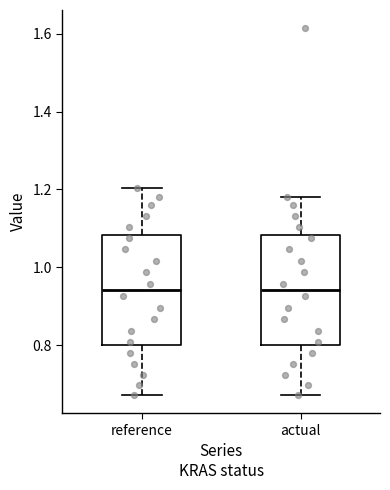

Reading left to right, read every box against the y-axis: the position of its median line, the range the box covers, and the ends of its whiskers. The values are not printed on the chart, so give them approximately, as read against the axis.

reference: median 0.94, box 0.80 to 1.08, whiskers 0.68 to 1.20
actual: median 0.94, box 0.80 to 1.08, whiskers 0.68 to 1.18